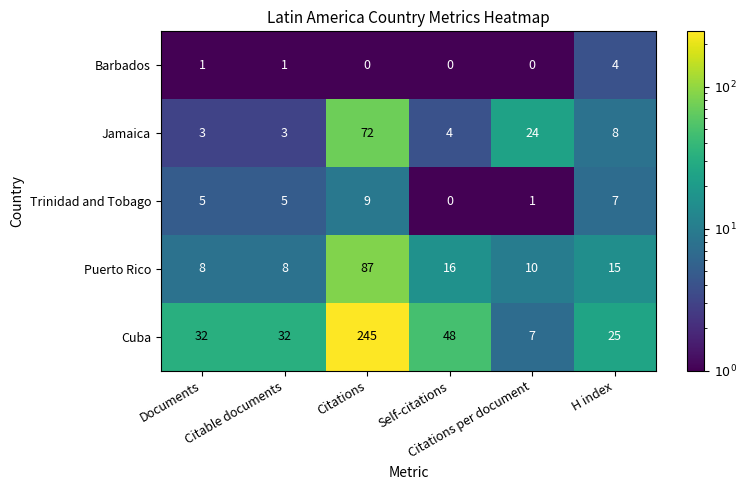

What is the greatest value displayed?

245